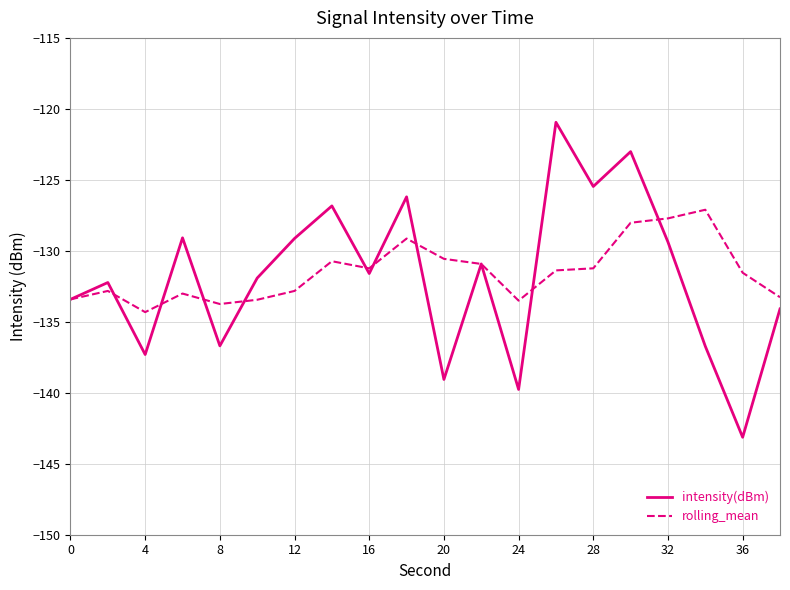

How many interior local valleys does the intensity(dBm) series have?

7